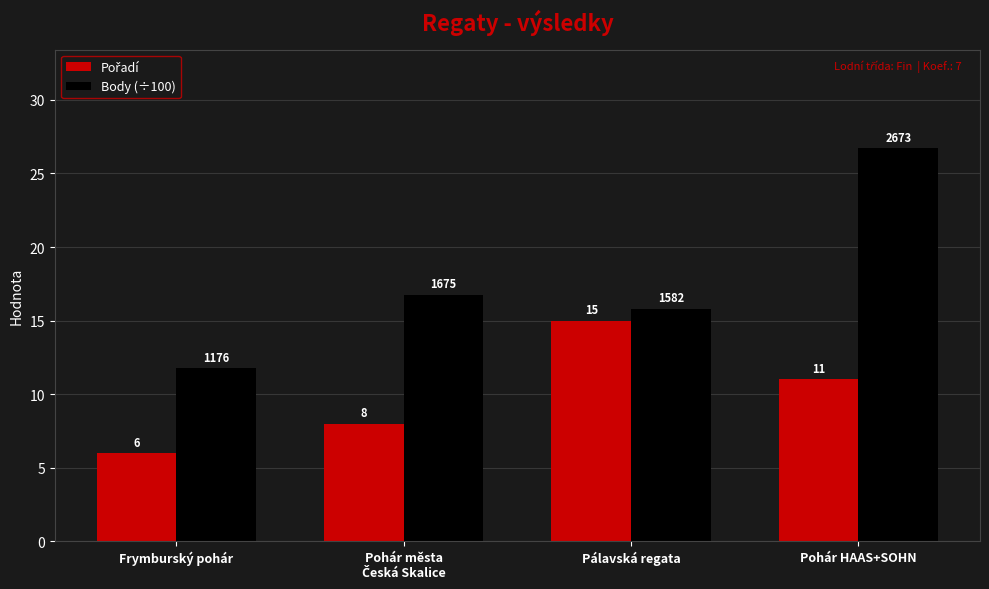

What is the approximate value of Body (÷100) at Pohár HAAS+SOHN?

26.7